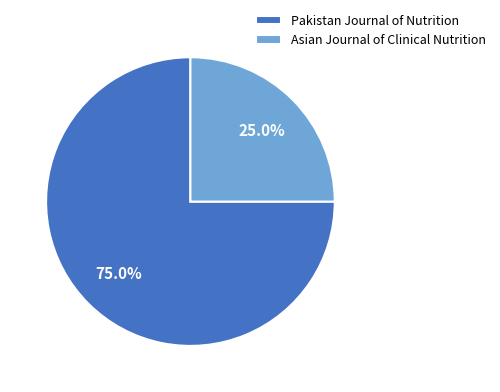

To the nearest percent, what percentage of the pie is Asian Journal of Clinical Nutrition?

25%